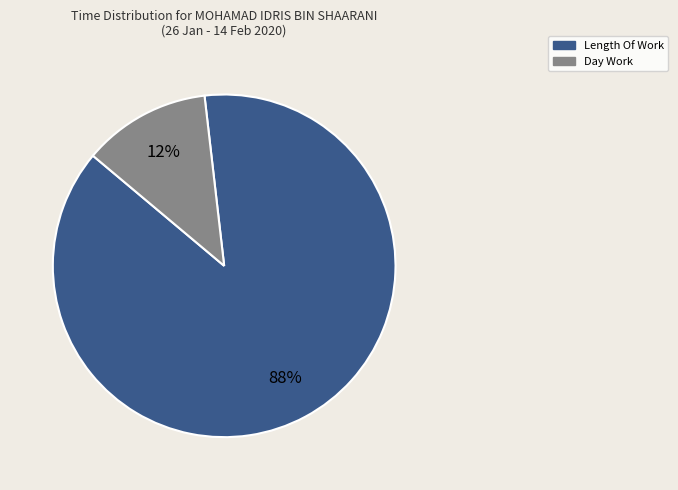

Does any single category account for the majority?

Yes